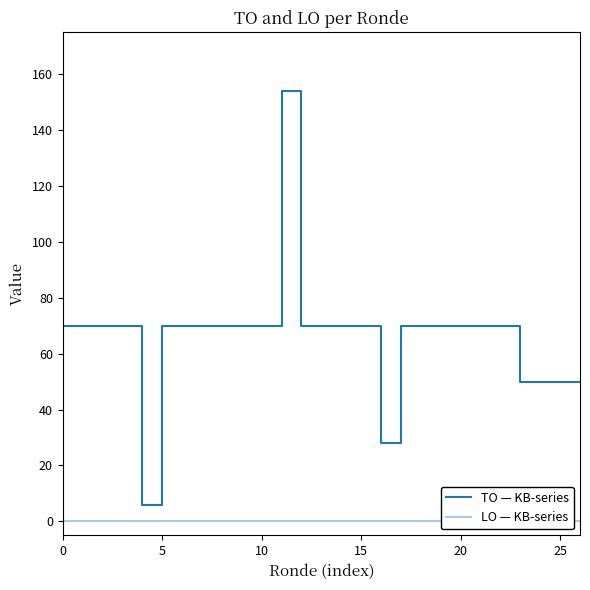

What is the maximum value for TO — KB-series?

154